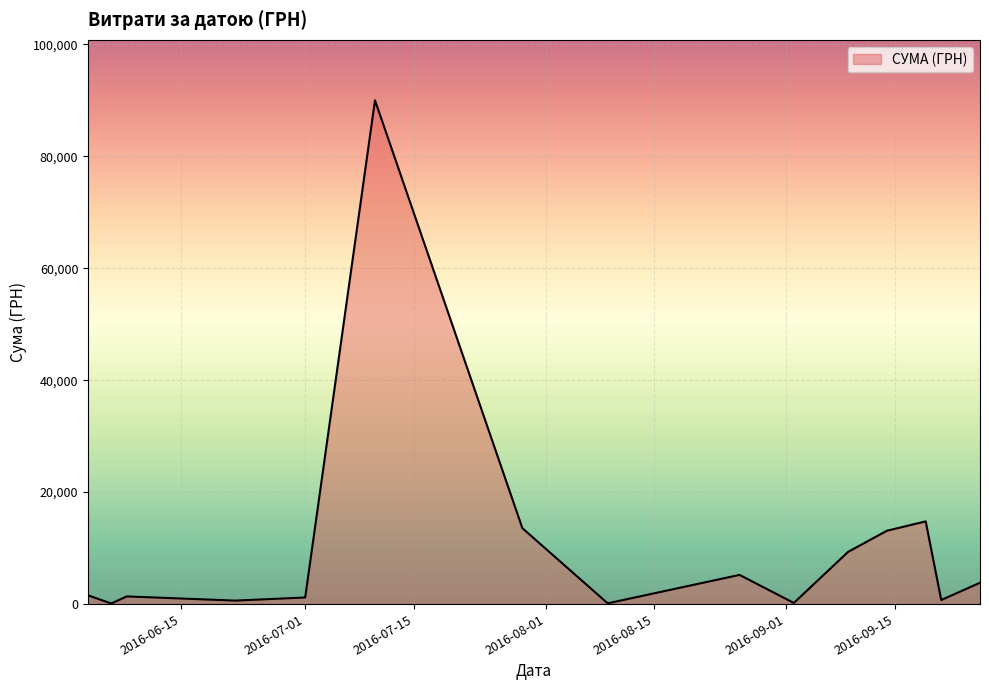

What is the greatest value displayed?

90000.0